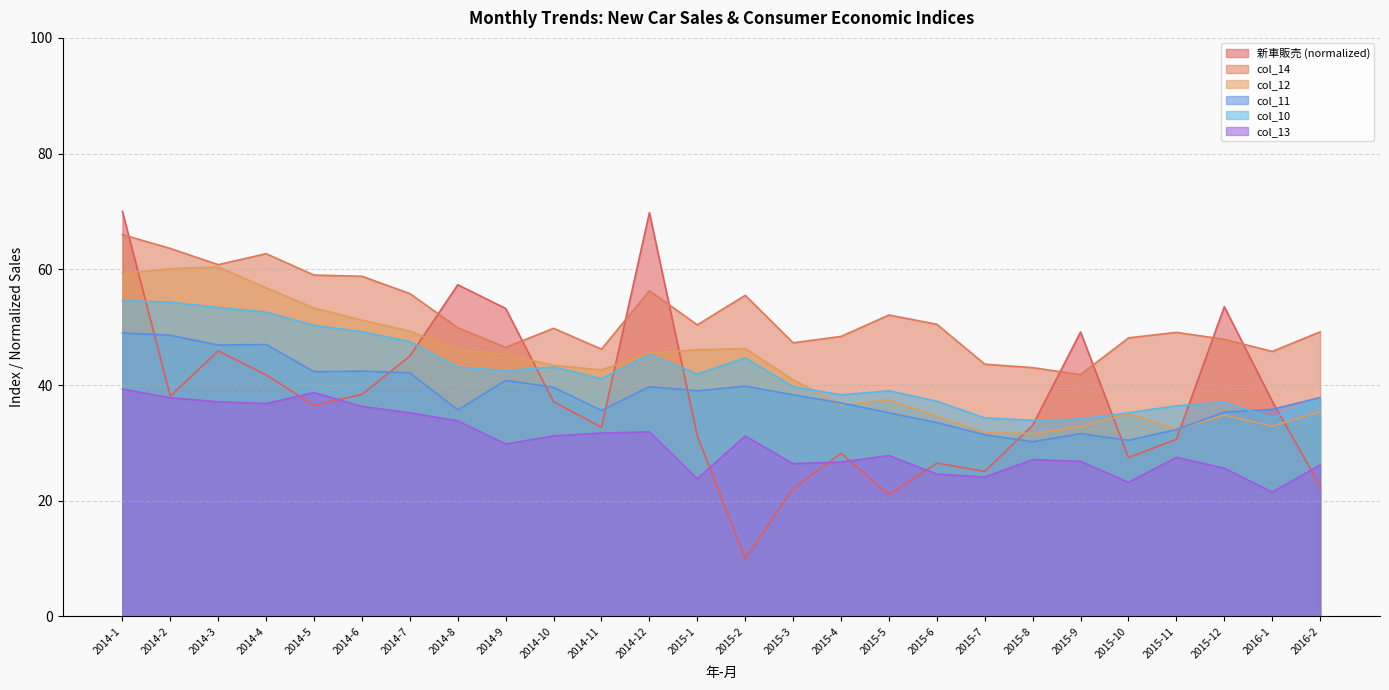

What is the total value across all series at 2014-10?

244.2